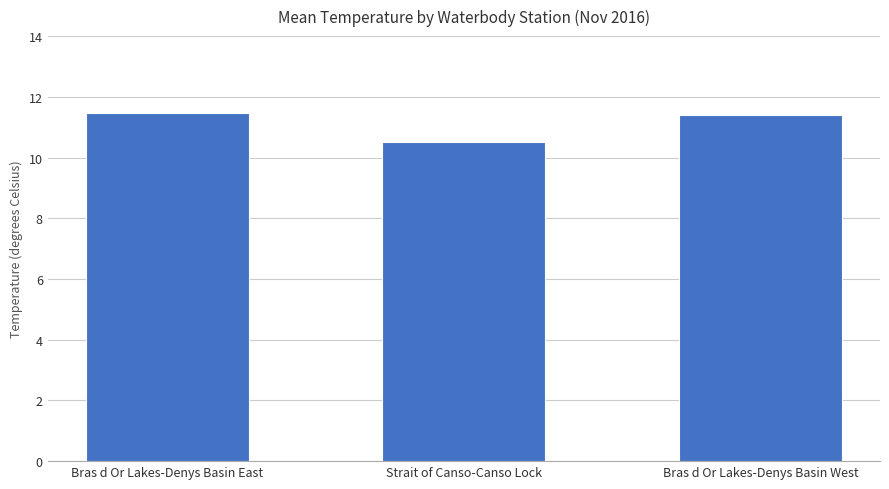

Reading right to left, list all the values displayed in this chart.

Bras d Or Lakes-Denys Basin West=11.4	Strait of Canso-Canso Lock=10.5	Bras d Or Lakes-Denys Basin East=11.5